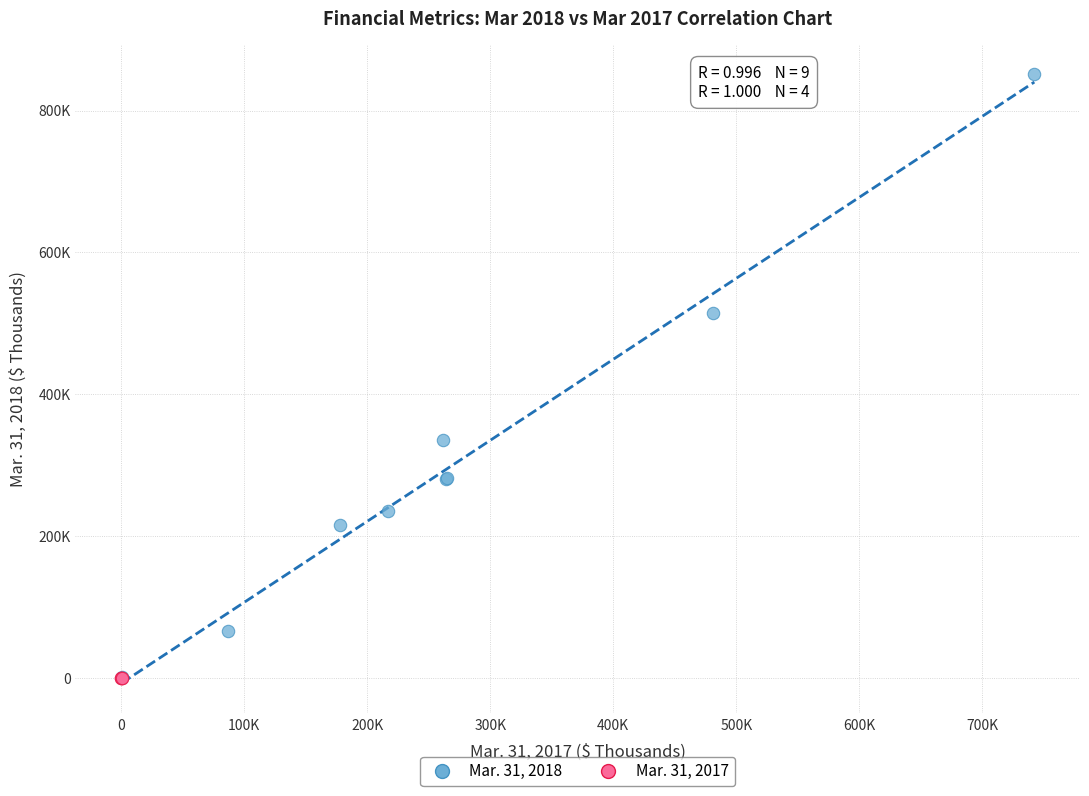

What are all the series names shown in the legend?

Mar. 31, 2018, Mar. 31, 2017